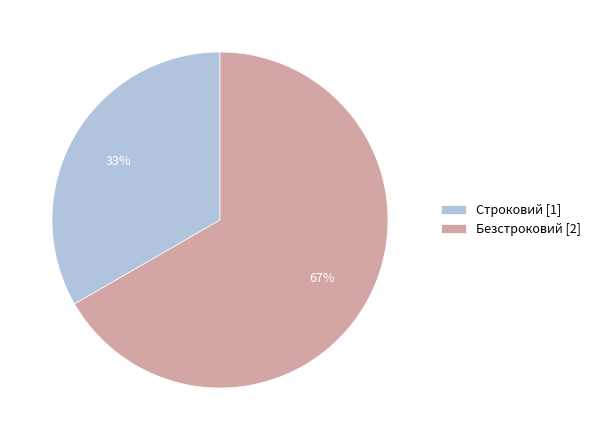

Which slice is the largest?

Безстроковий